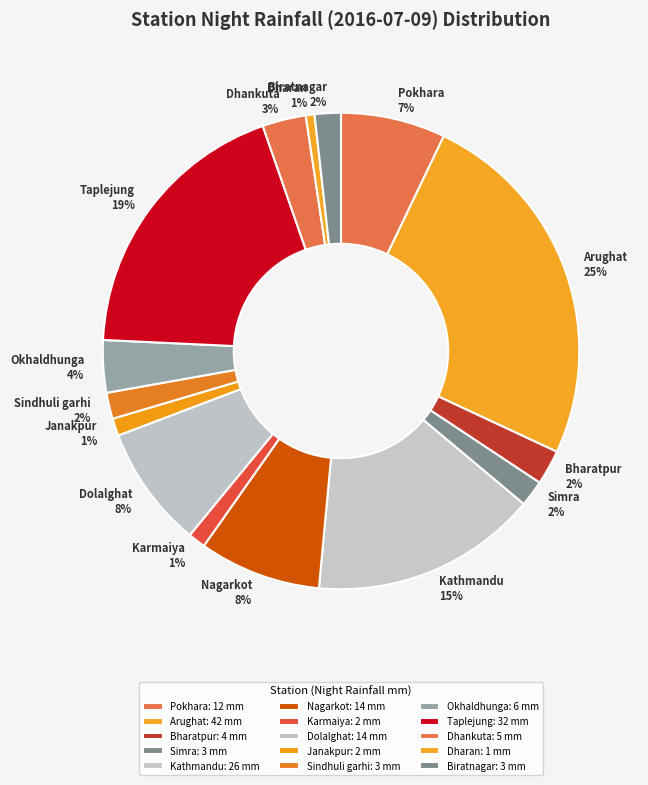

True or false: Simra accounts for 10% of the total.

False